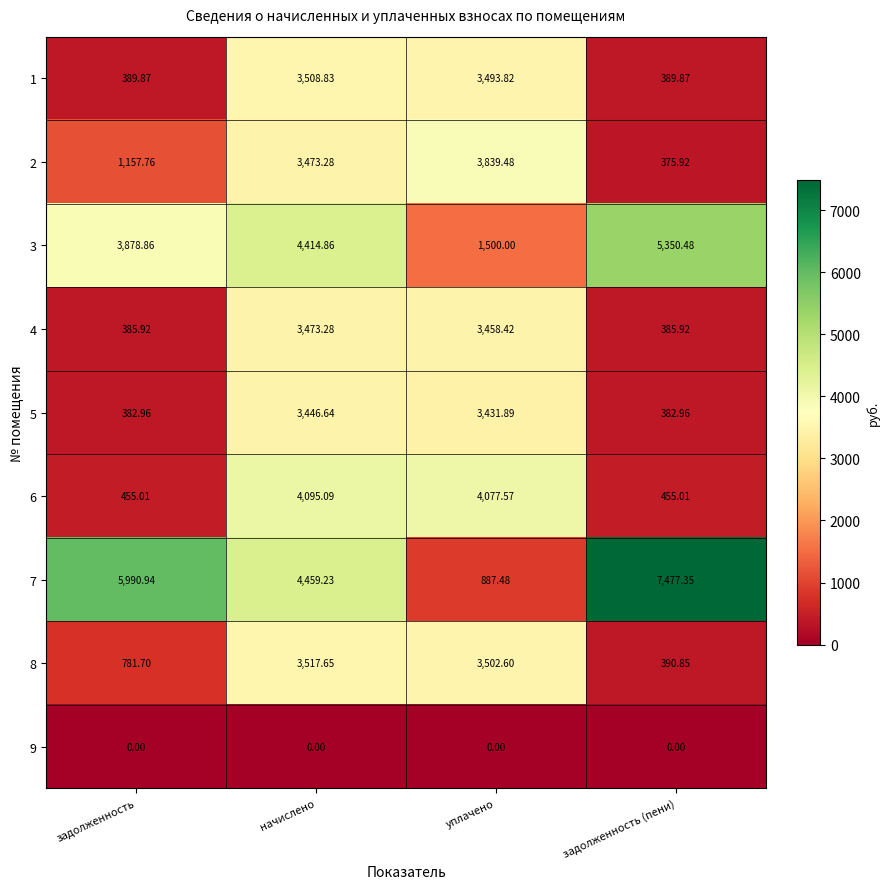

Rank the categories by 2 value from highest to lowest.

уплачено, начислено, задолженность, задолженность (пени)